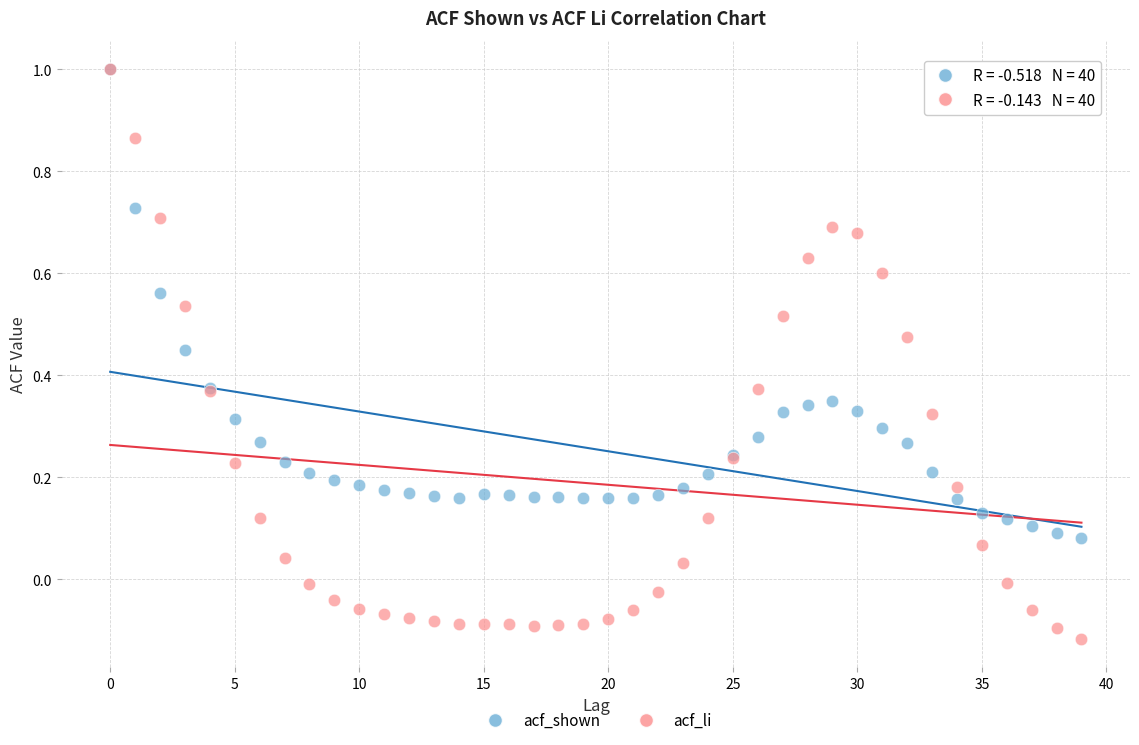

What are all the series names shown in the legend?

acf_shown, acf_li